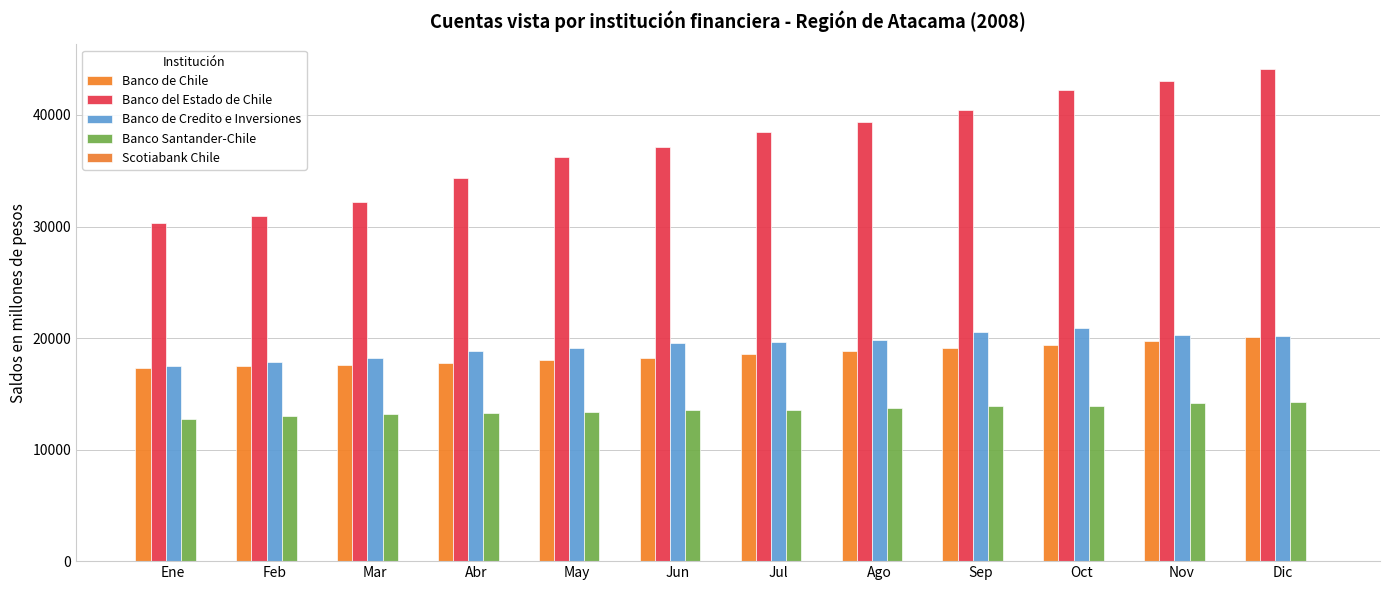

How many categories are shown in the chart?

12